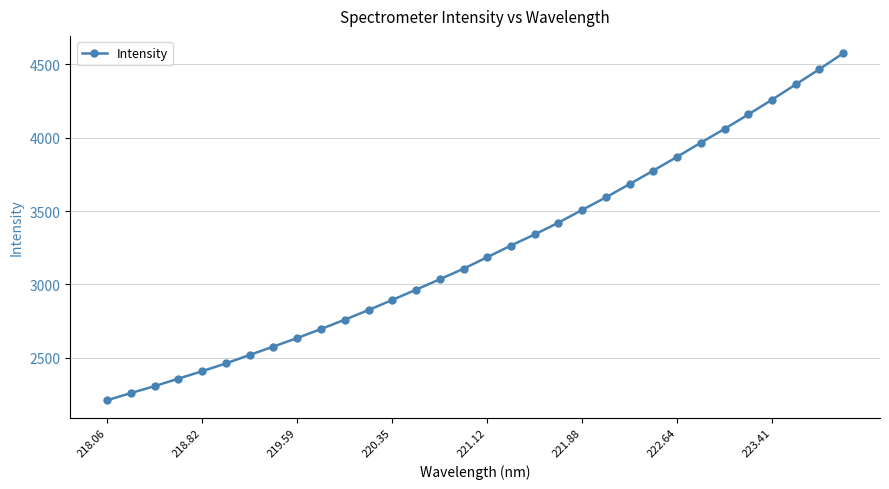

What is the greatest value displayed?

4576.8